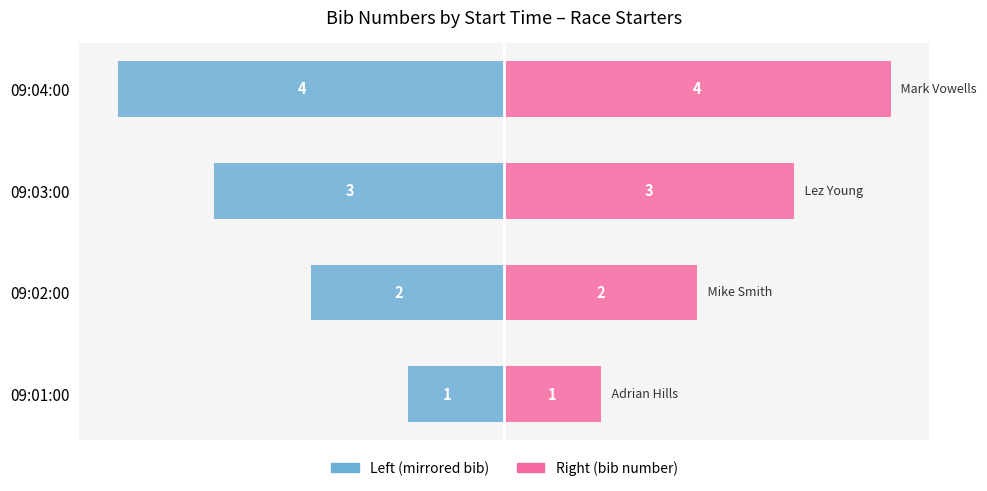

What is the difference between the Start Time values at 09:02:00 and 09:03:00?

1